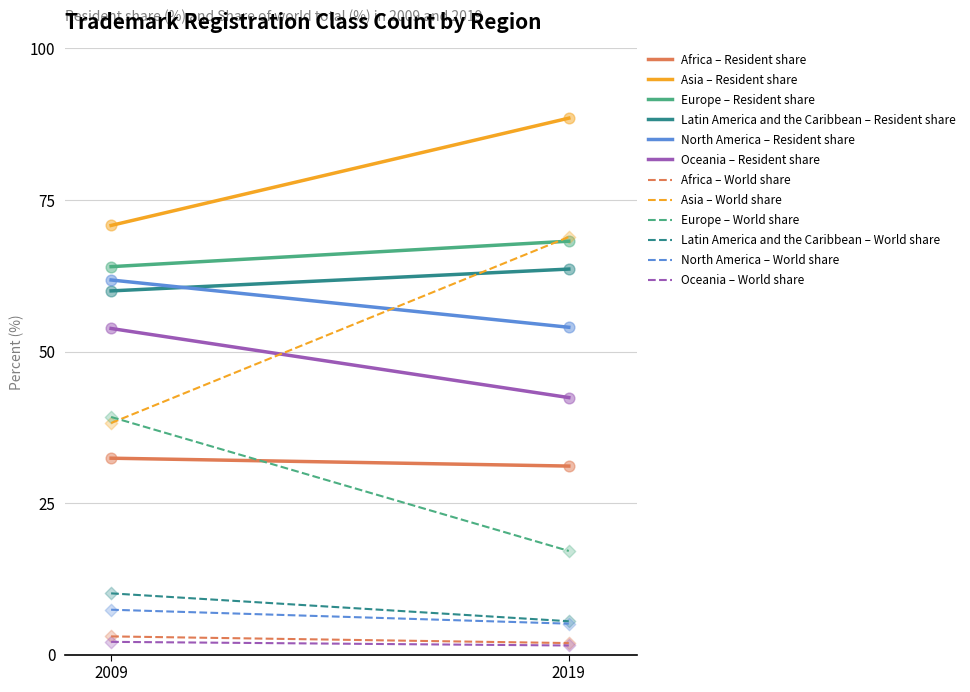

Which series has the largest total across all categories?

Asia – Resident share